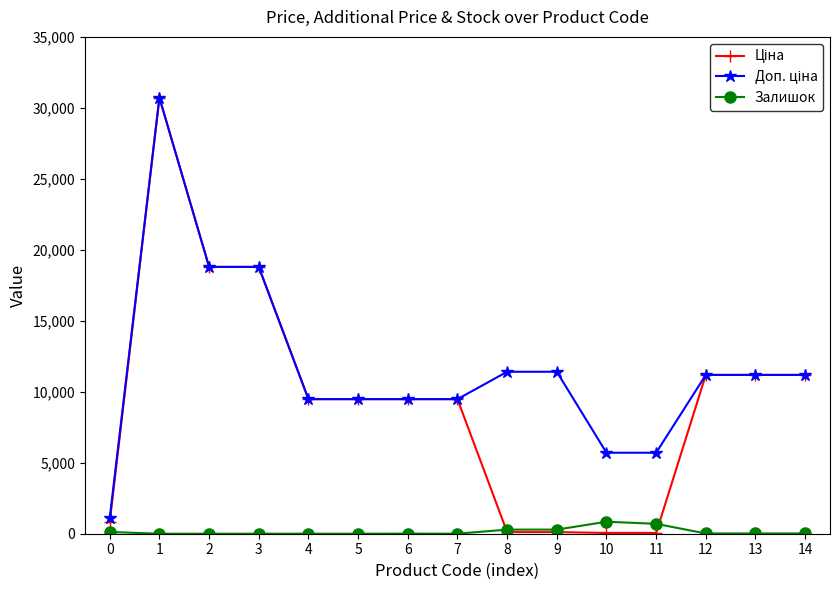

How many lines are shown in the chart?

3